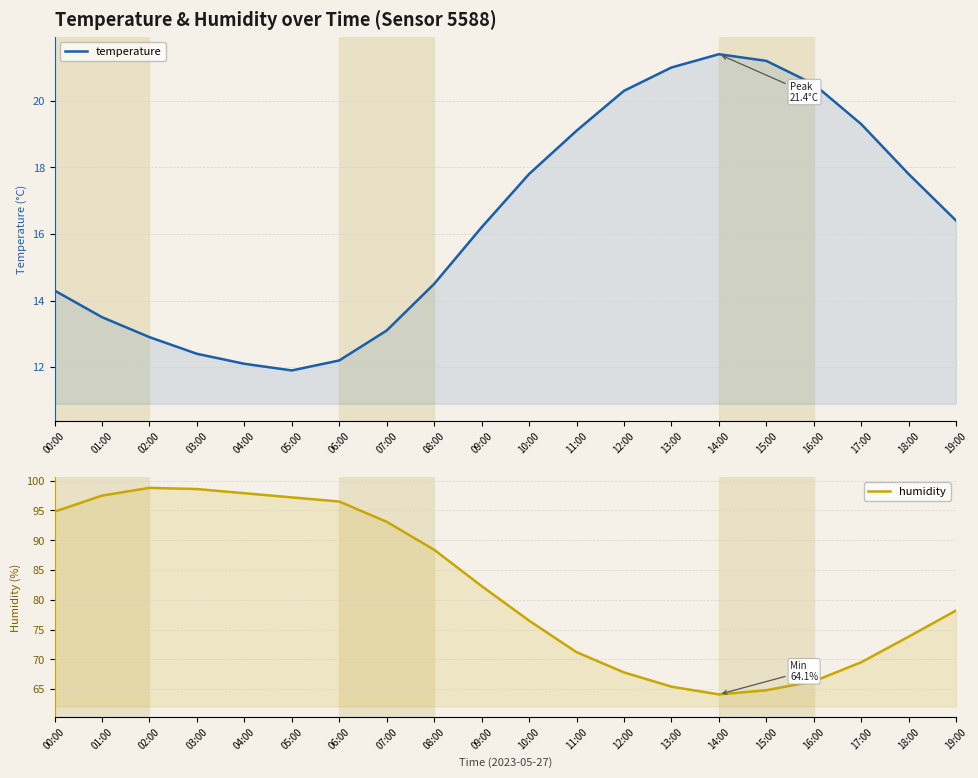

Reading left to right, transcribe all the data shown in this chart.

temperature: 14.3	13.5	12.9	12.4	12.1	11.9	12.2	13.1	14.5	16.2	17.8	19.1	20.3	21.0	21.4	21.2	20.5	19.3	17.8	16.4
humidity: 94.8	97.5	98.8	98.6	97.9	97.2	96.5	93.1	88.4	82.3	76.5	71.2	67.8	65.4	64.1	64.8	66.3	69.5	73.8	78.2